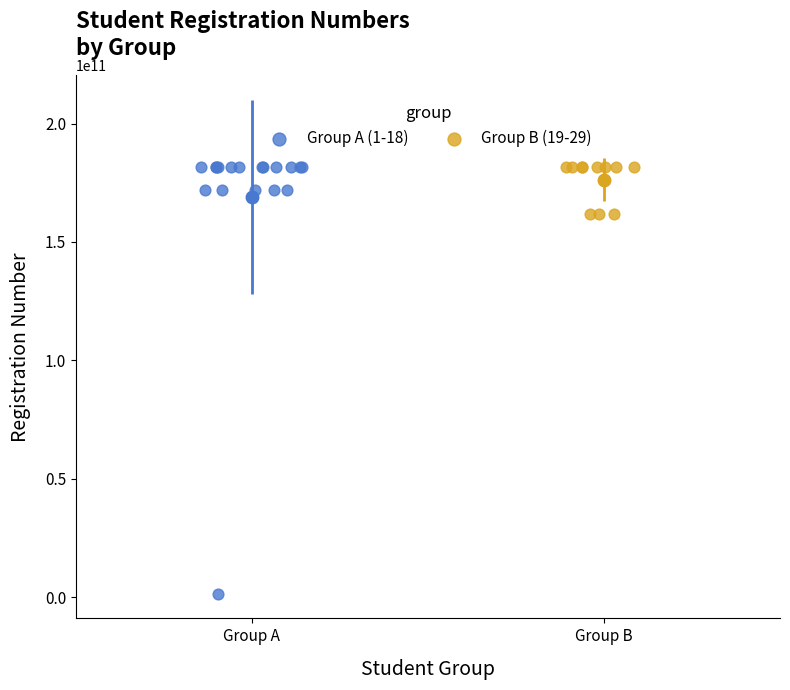

Which series reaches the minimum Y coordinate?

Group A (1-18)